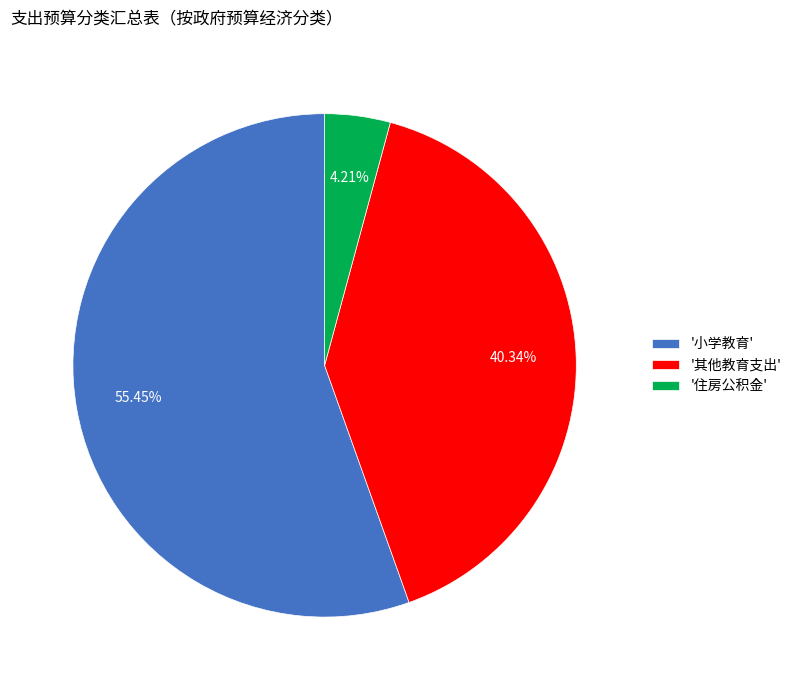

Does '住房公积金' account for over 50% of the chart?

No